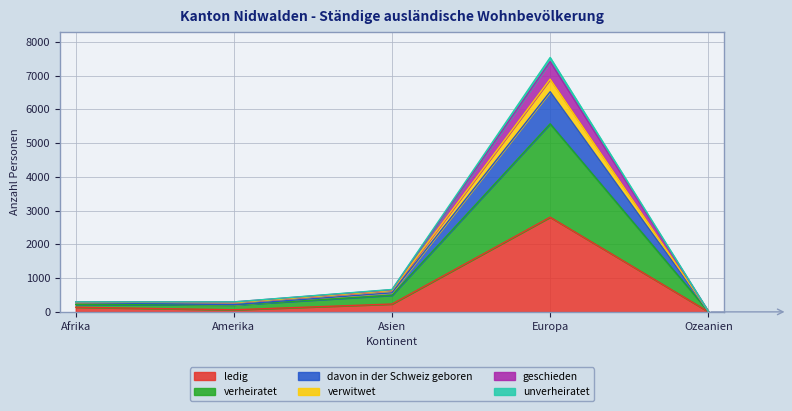

How many series are shown in this chart?

6